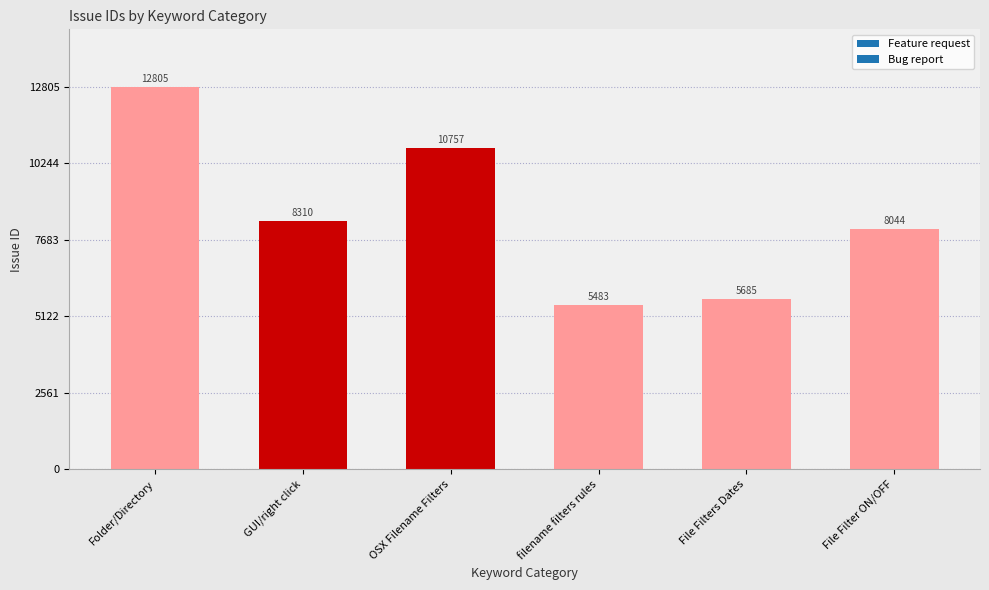

Is it true that the value at File Filters Dates is 5685?

True